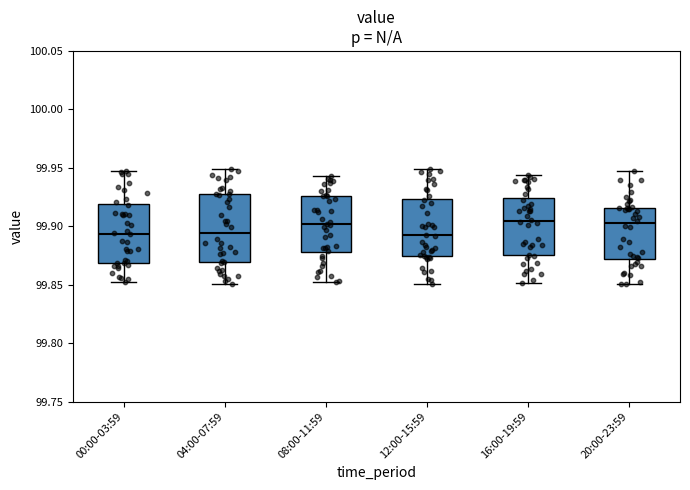

Reading left to right, transcribe this box plot: for each box, give where its median line is, the range the box spans, and where its two whiskers end, as read against the y-axis. The values are not printed on the chart, so give them approximately, as read against the axis.

00:00-03:59: median 99.895, box 99.870 to 99.920, whiskers 99.850 to 99.945
04:00-07:59: median 99.895, box 99.870 to 99.925, whiskers 99.850 to 99.950
08:00-11:59: median 99.900, box 99.880 to 99.925, whiskers 99.855 to 99.945
12:00-15:59: median 99.890, box 99.875 to 99.925, whiskers 99.850 to 99.950
16:00-19:59: median 99.905, box 99.875 to 99.925, whiskers 99.850 to 99.945
20:00-23:59: median 99.905, box 99.870 to 99.915, whiskers 99.850 to 99.945